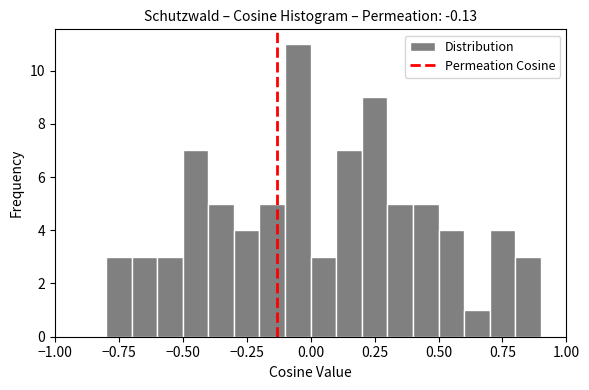

Read against the x-axis, roughly where is the centre of the tallest bar?

-0.05